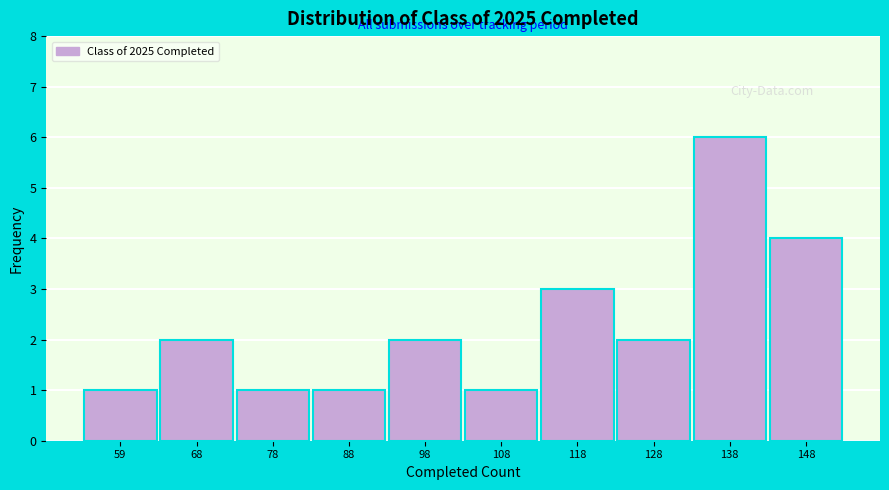

Reading left to right, what are all the values shown in this chart?

59=1	68=2	78=1	88=1	98=2	108=1	118=3	128=2	138=6	148=4